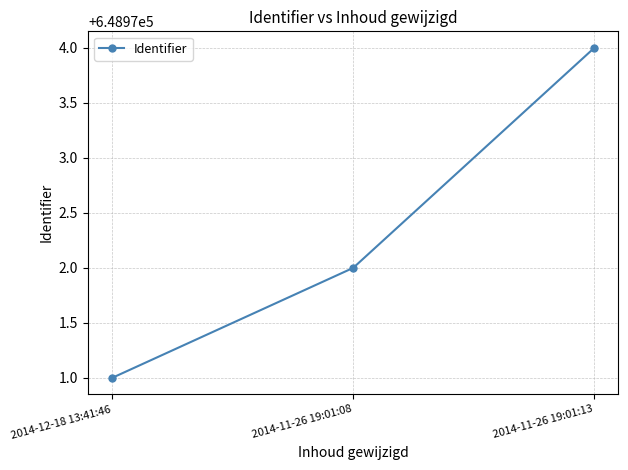

Which has a higher value, 2014-11-26 19:01:13 or 2014-11-26 19:01:08?

2014-11-26 19:01:13